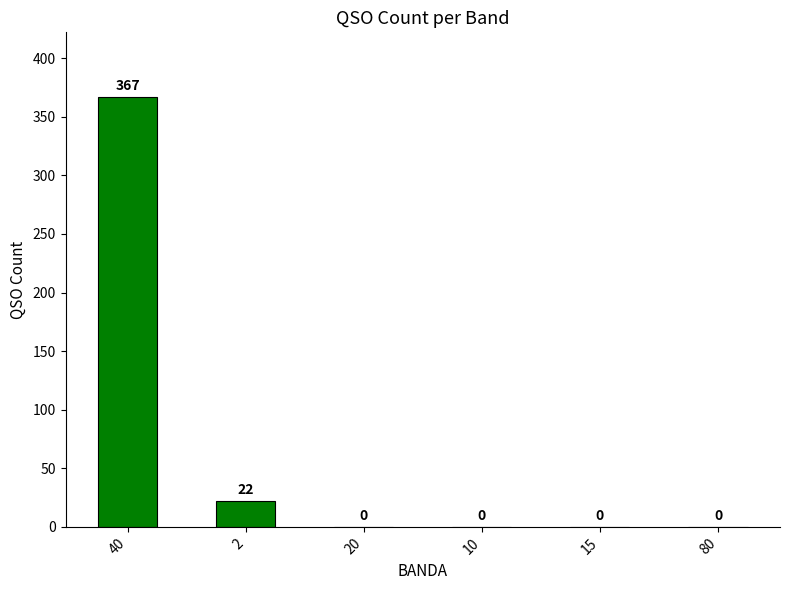

Is it true that the value at 80 is 0?

True